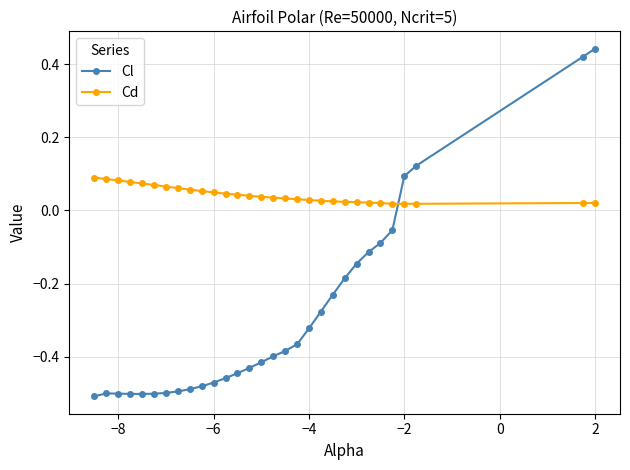

Which series has the widest spread of values?

Cl